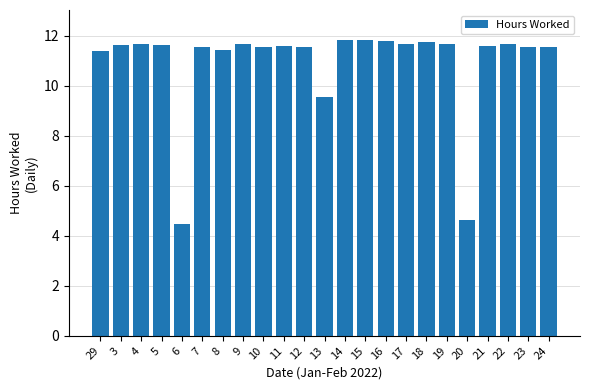

Where is the data nearest to the value 8?

13